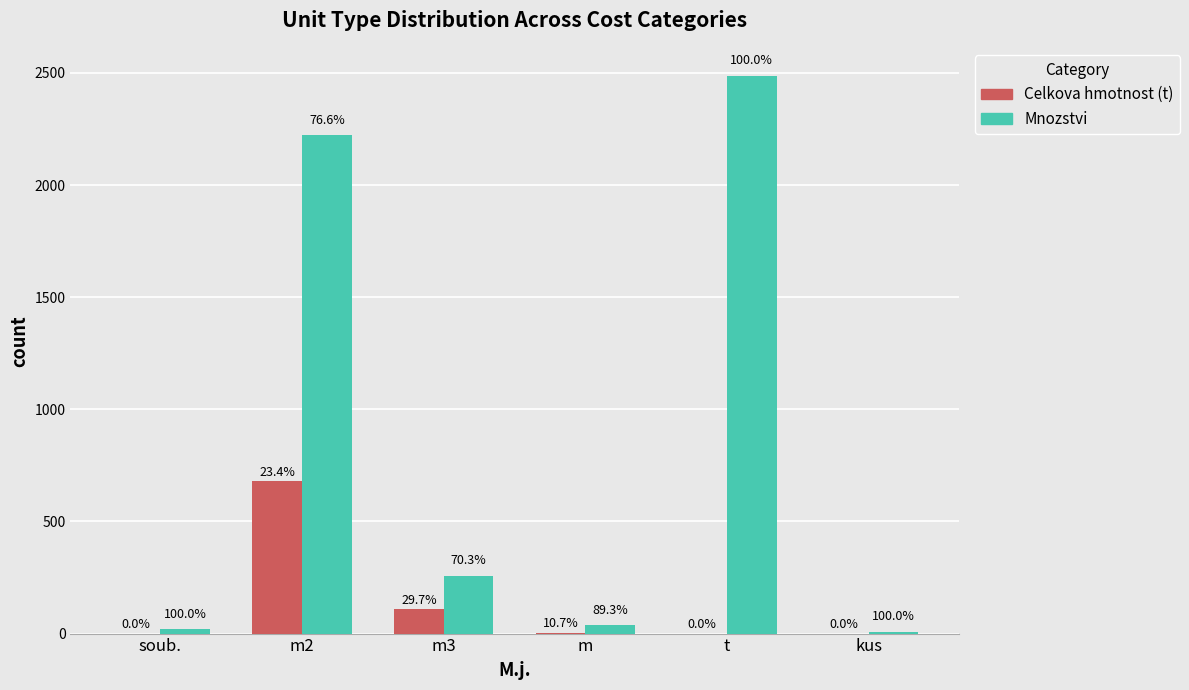

Are the bars grouped side by side (vs. stacked)?

Yes